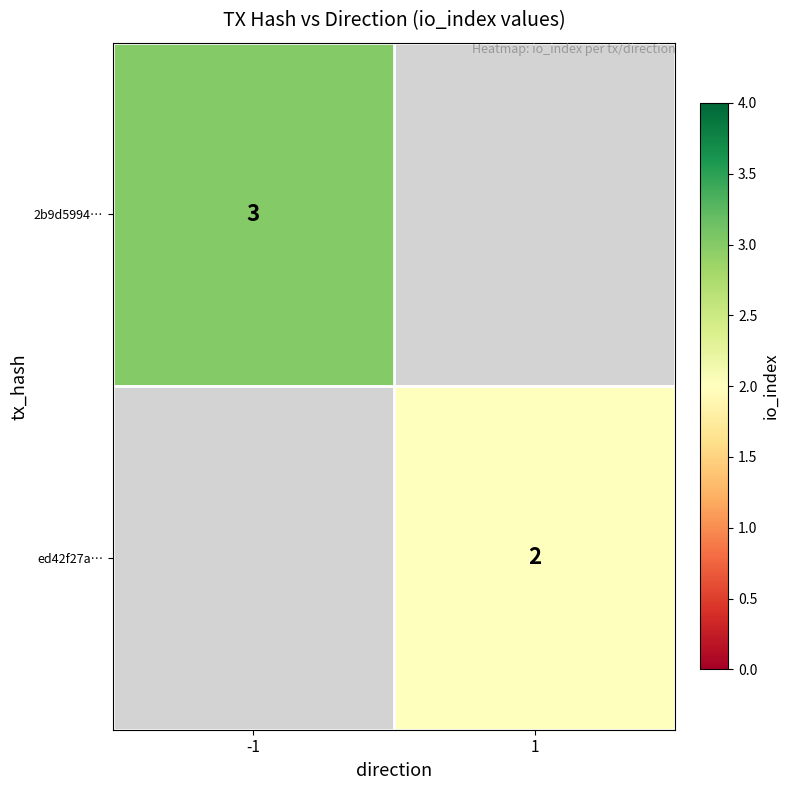

The value of ed42f27a… at 1 is 2. True or false?

True